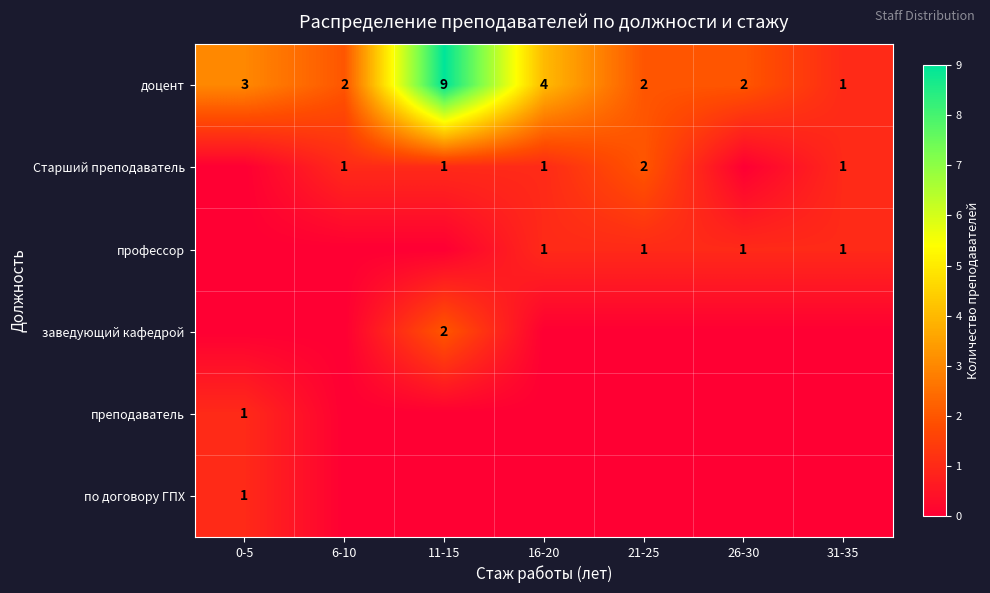

True or false: Старший преподаватель has a value of 1 at 31-35.

True